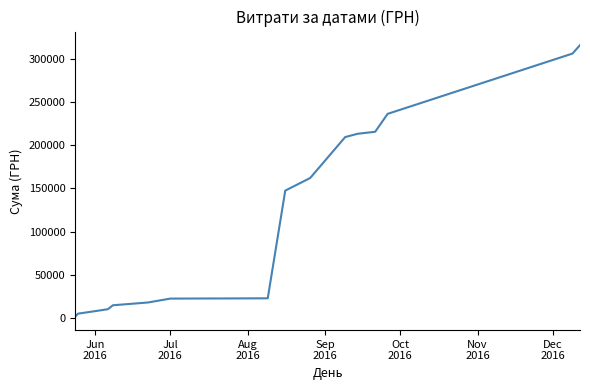

What is the difference between the maximum and minimum values?

314186.2